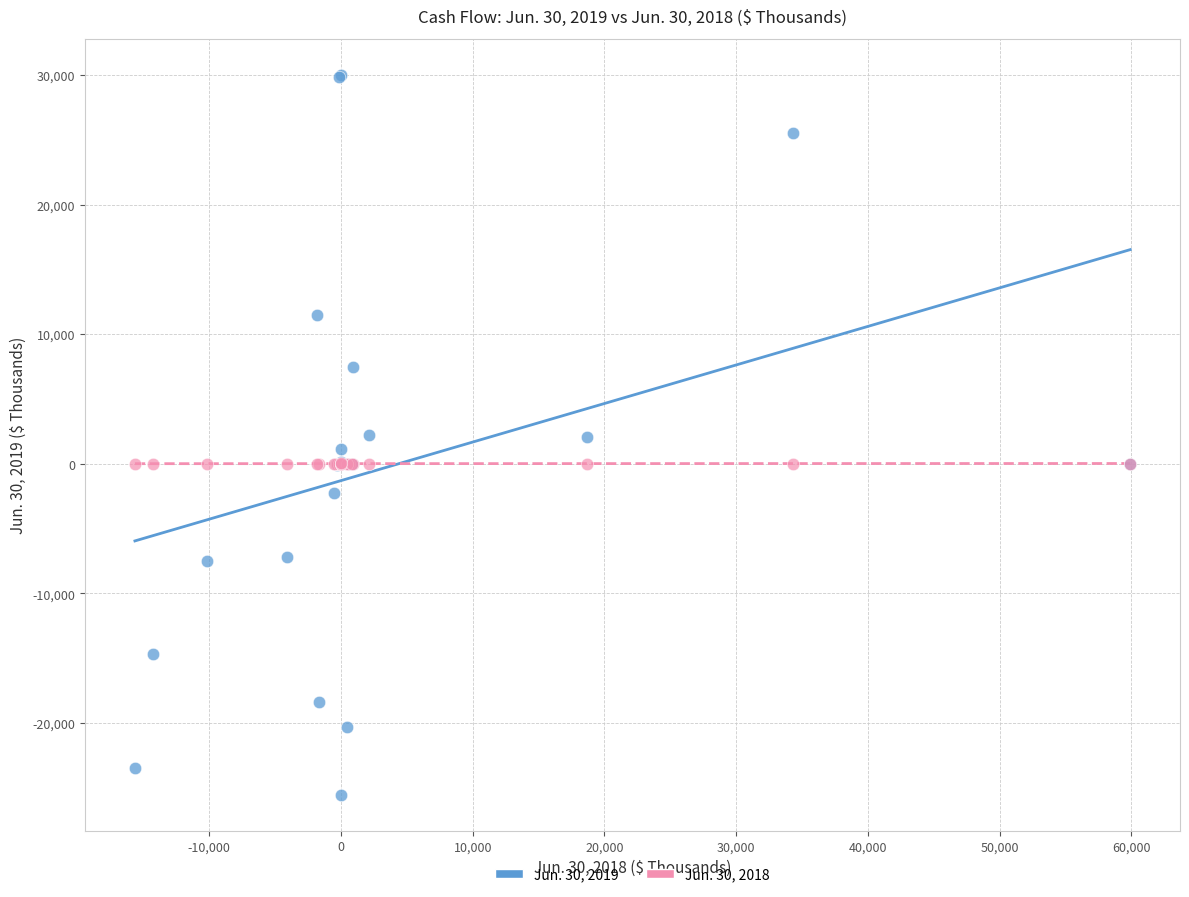

What are all the series names shown in the legend?

Jun. 30, 2019, Jun. 30, 2018